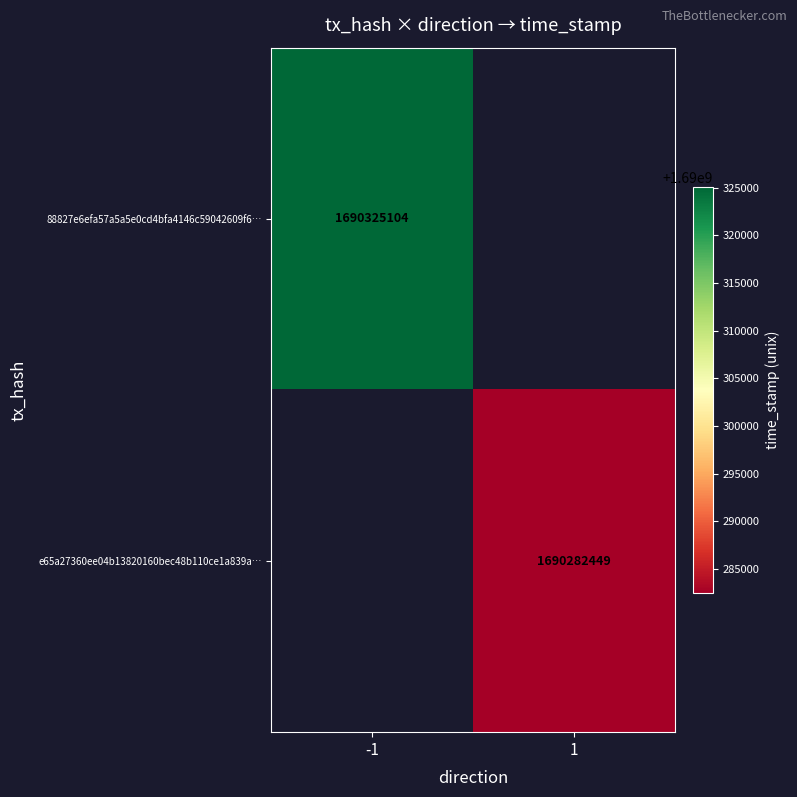

The value of e65a27360ee04b13820160bec48b110ce1a839a… at 1 is 850359550. True or false?

False